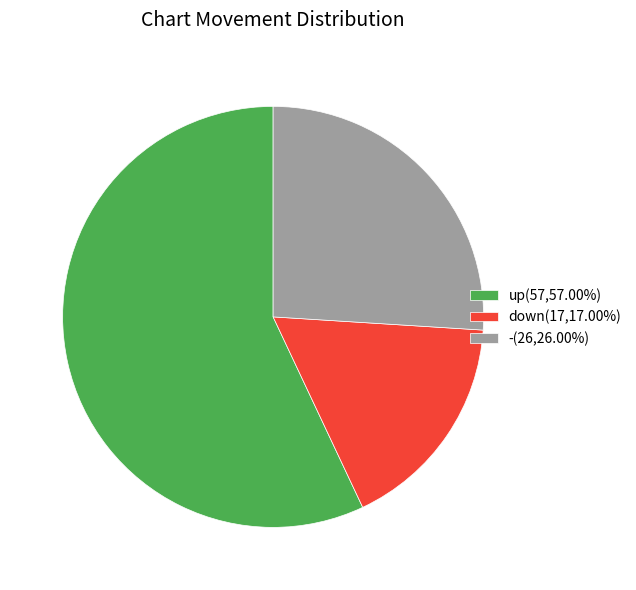

What is the ratio of the value at down to the value at up?

0.3